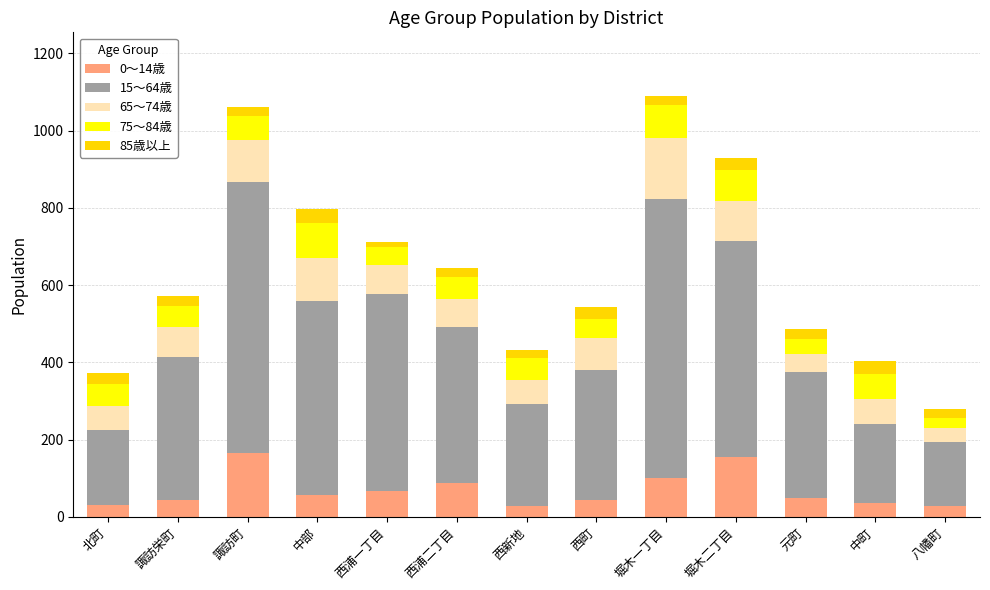

True or false: 0～14歳 has a value of 45 at 諏訪栄町.

True